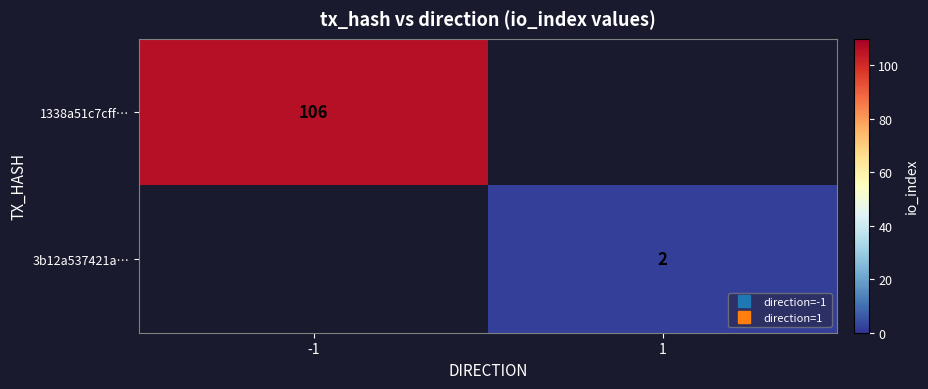

Which series has the largest range (max minus min)?

1338a51c7cff…